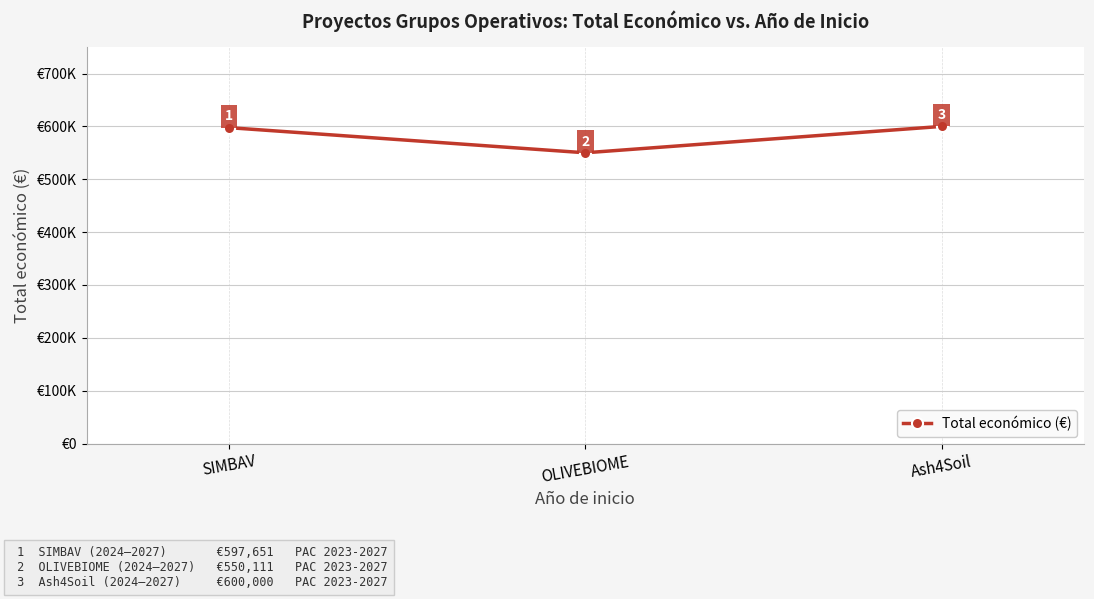

Is this an area chart (filled region under the line)?

No